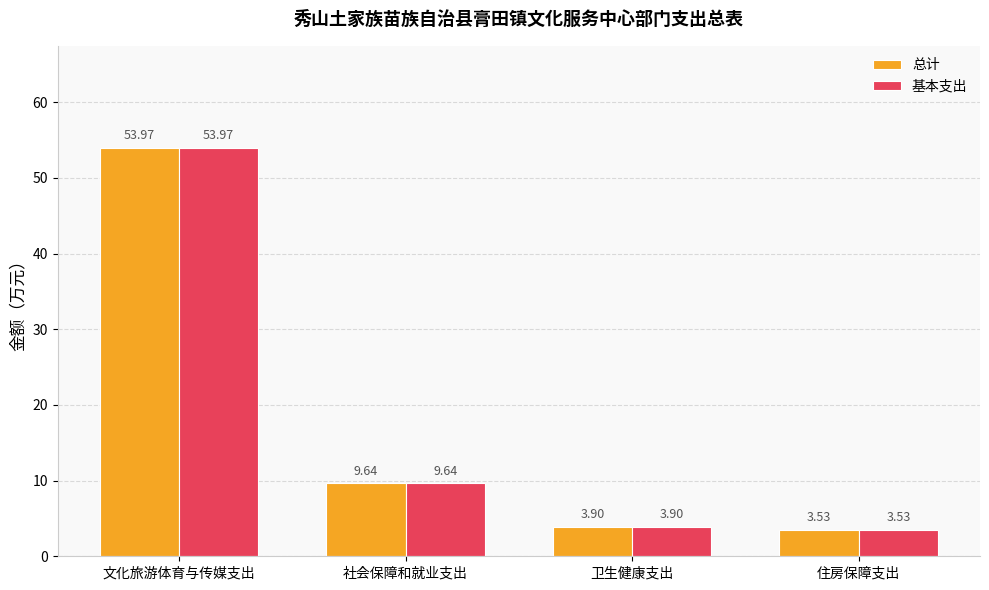

How many data points in 基本支出 are above 9?

2